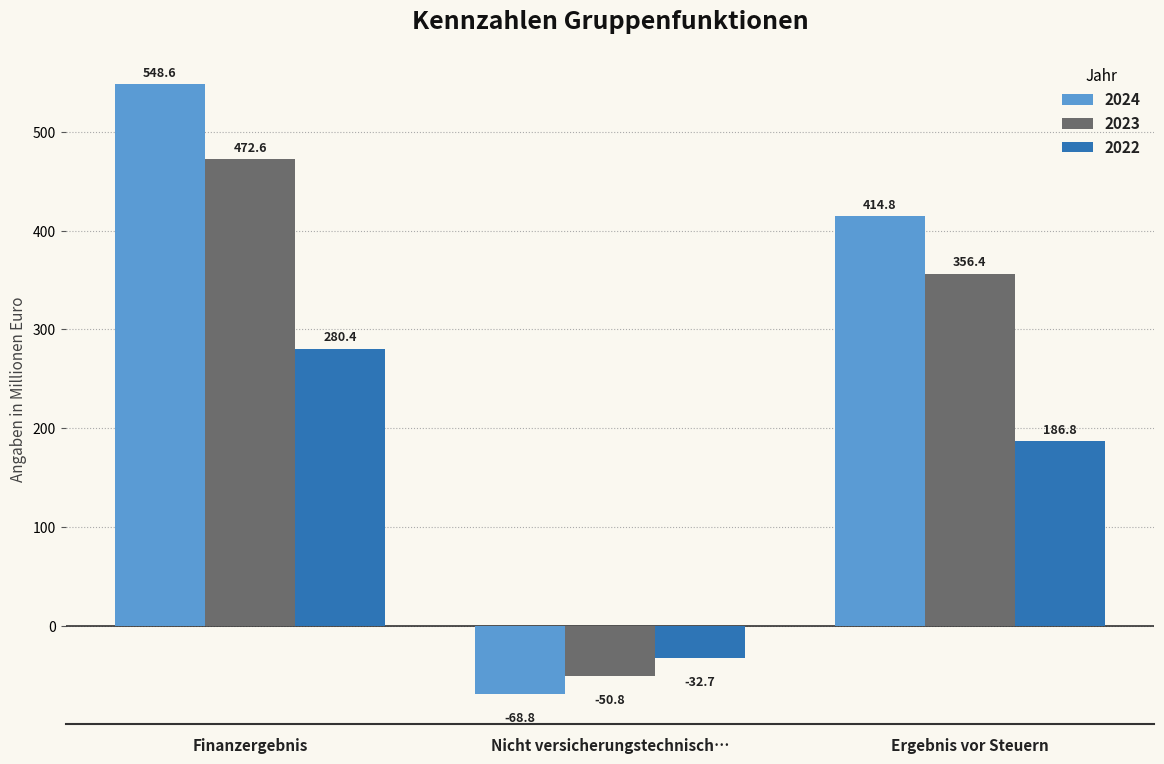

How many data points in 2023 are less than 356?

1